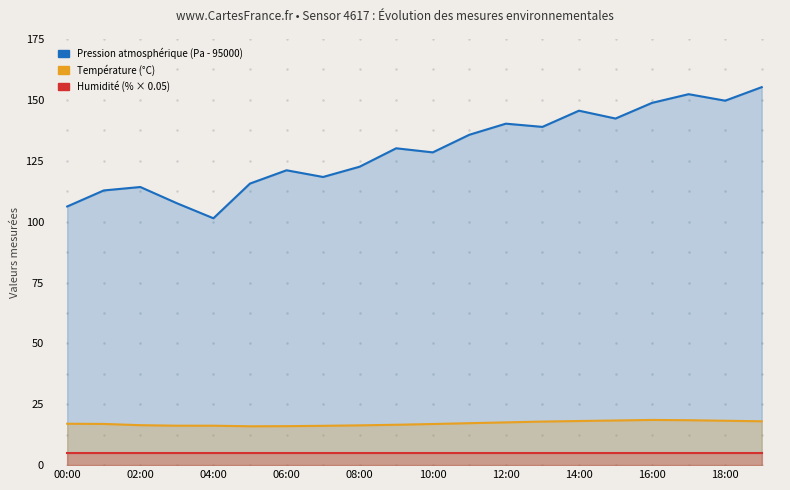

Is it true that Température (°C) equals 16.9 at 02:00?

True